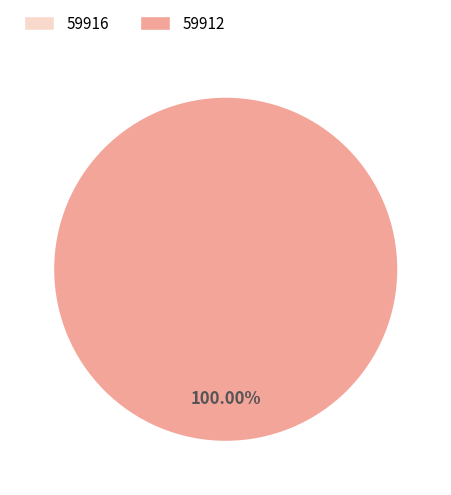

Is there any slice that represents more than half of the pie?

Yes